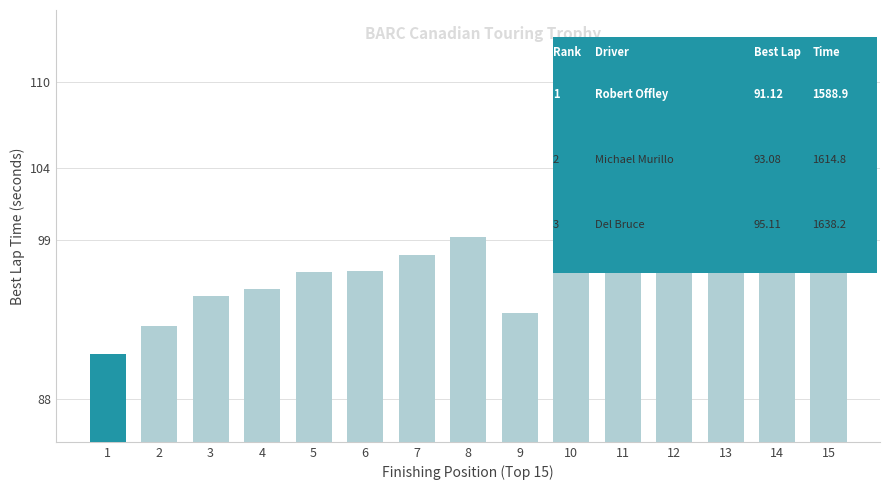

The value at 8 is 21.3. True or false?

False